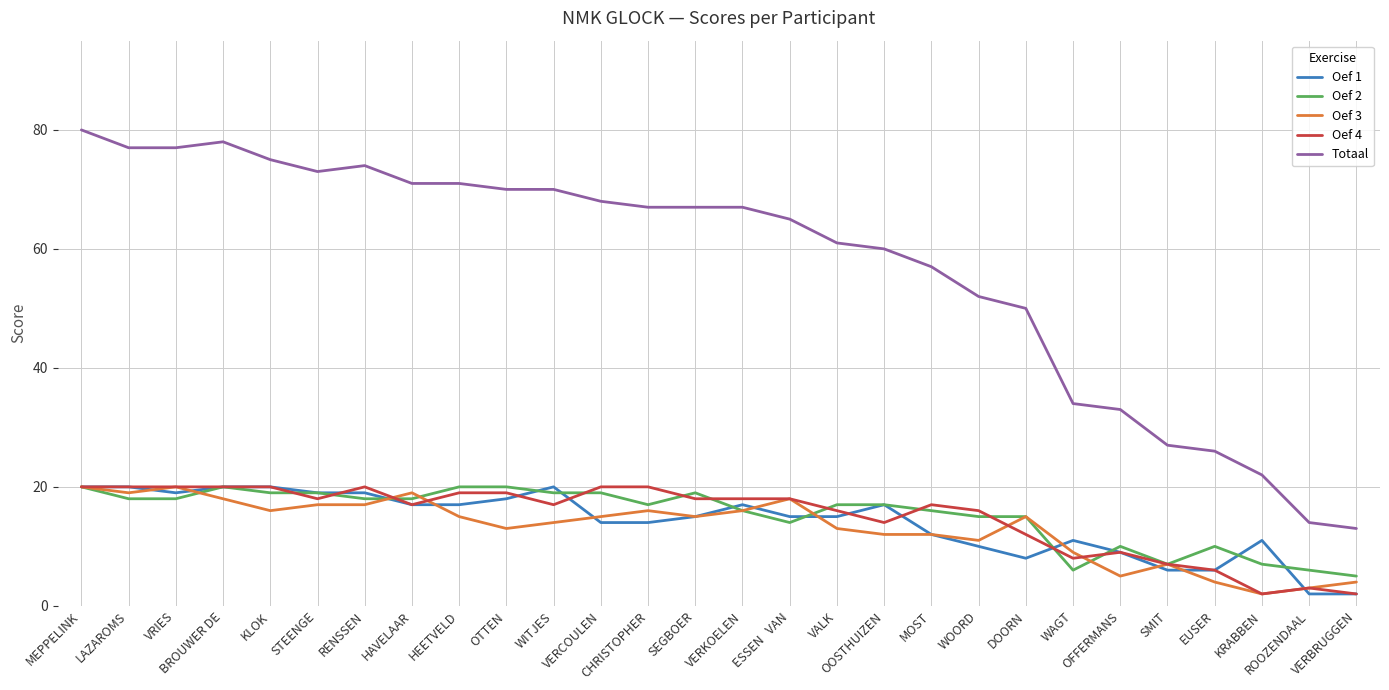

What is the maximum value shown in the chart?

80